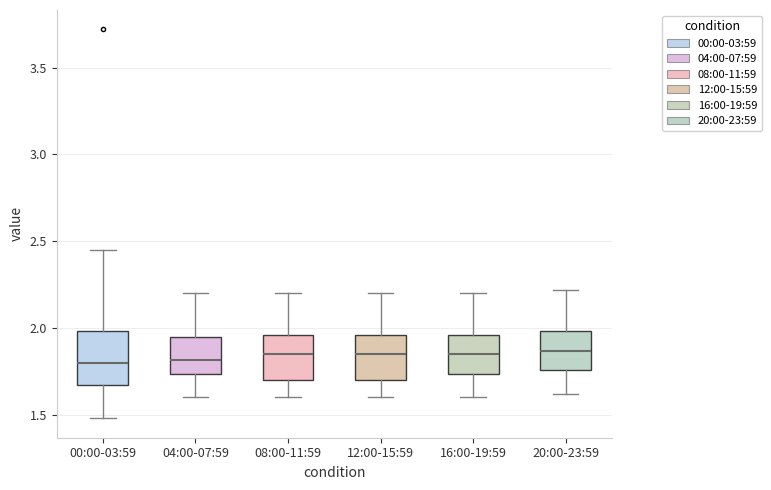

Where is the lower edge of the box for 04:00-07:59 on the y-axis? The values are not printed on the chart, so give them approximately, as read against the axis.

1.75